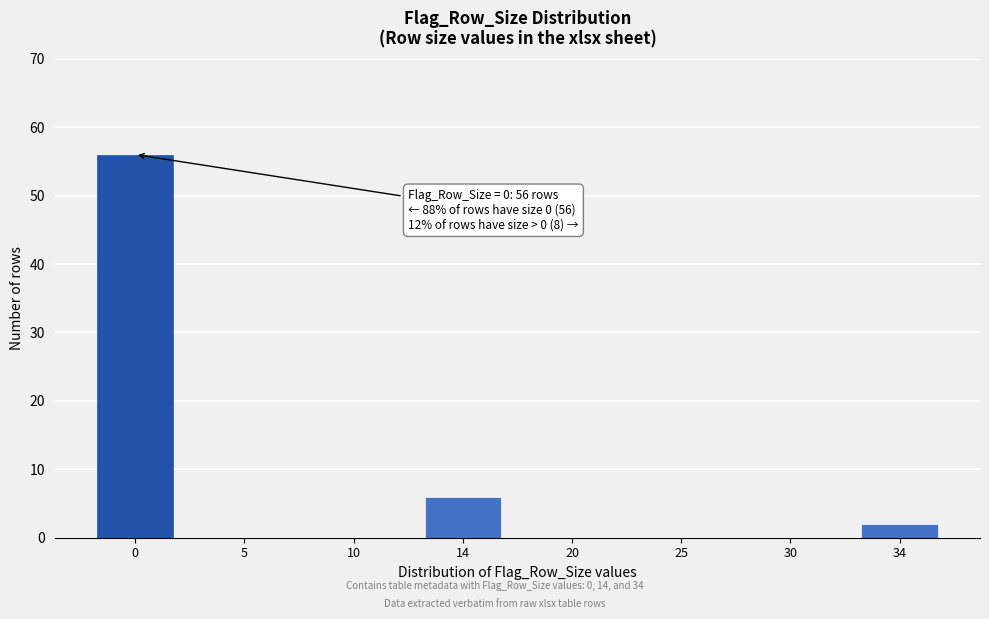

Reading left to right, list all the values displayed in this chart.

0=56	5=0	10=0	14=6	20=0	25=0	30=0	34=2